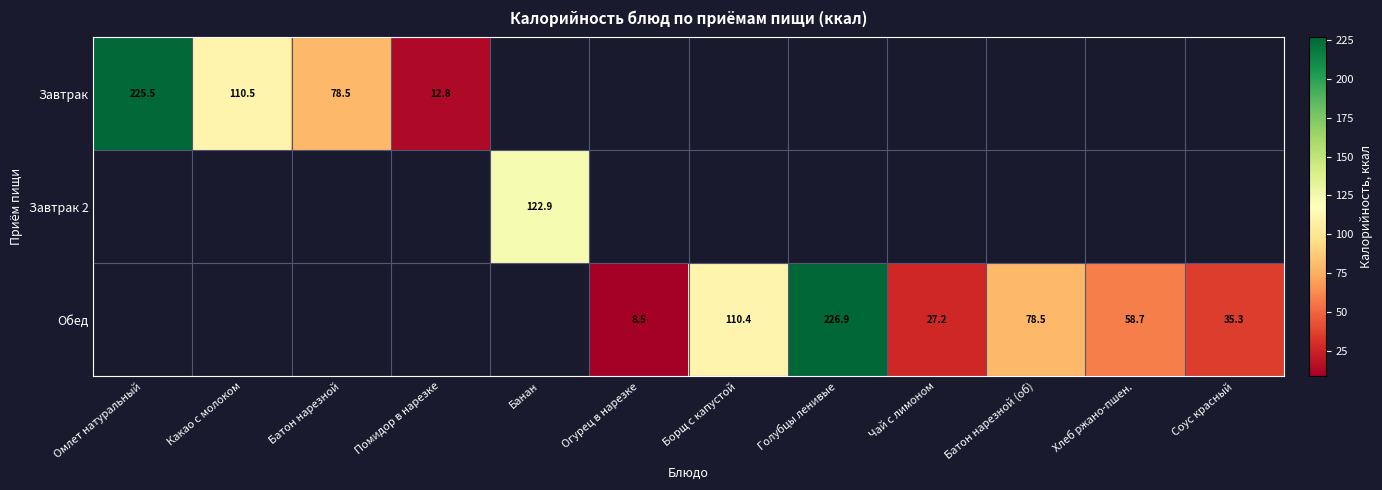

Is it true that Завтрак equals 108.1 at Батон нарезной?

False